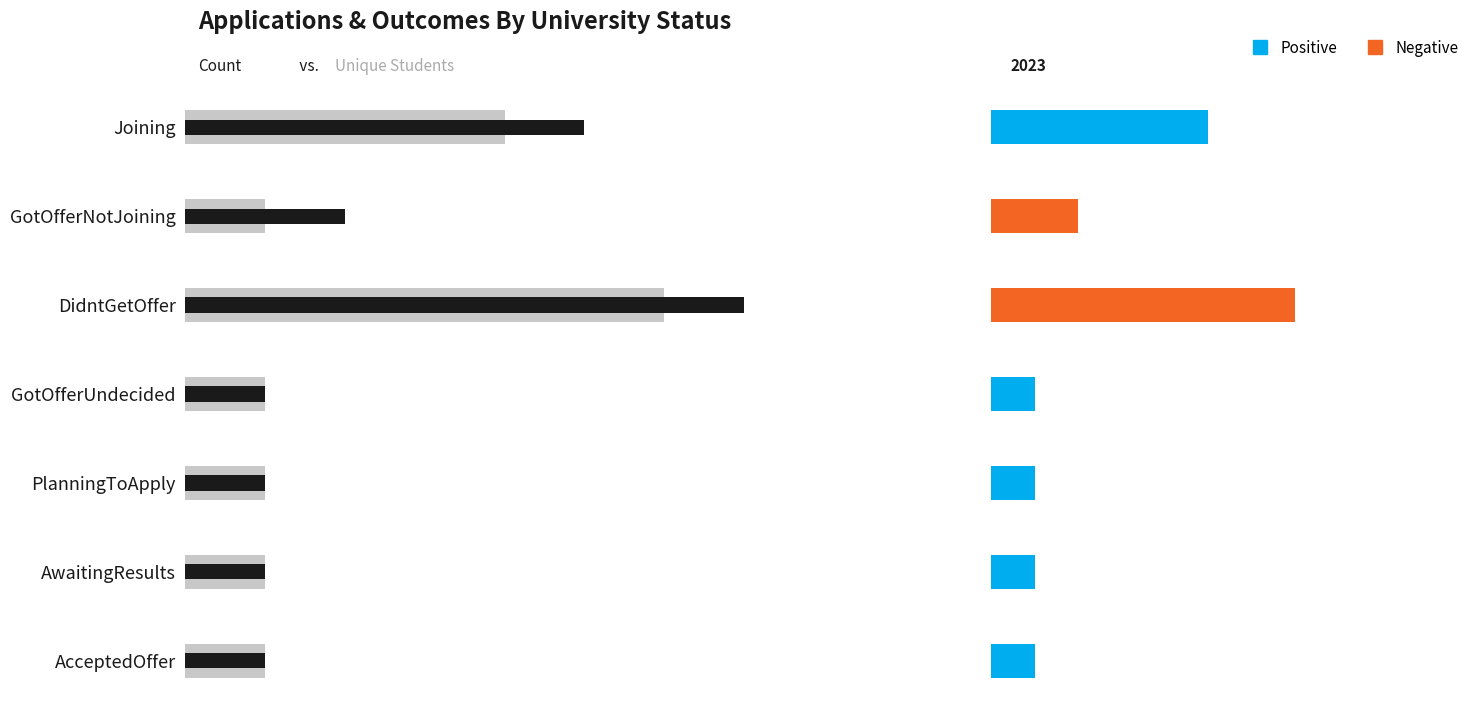

How many bars are there in each group?

2